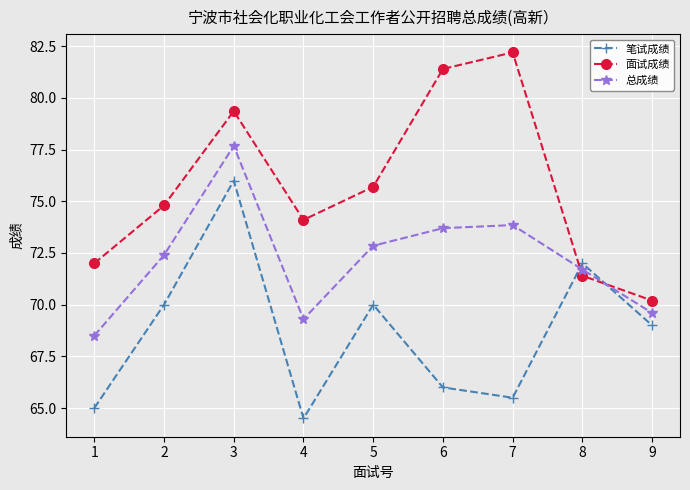

How many lines are shown in the chart?

3